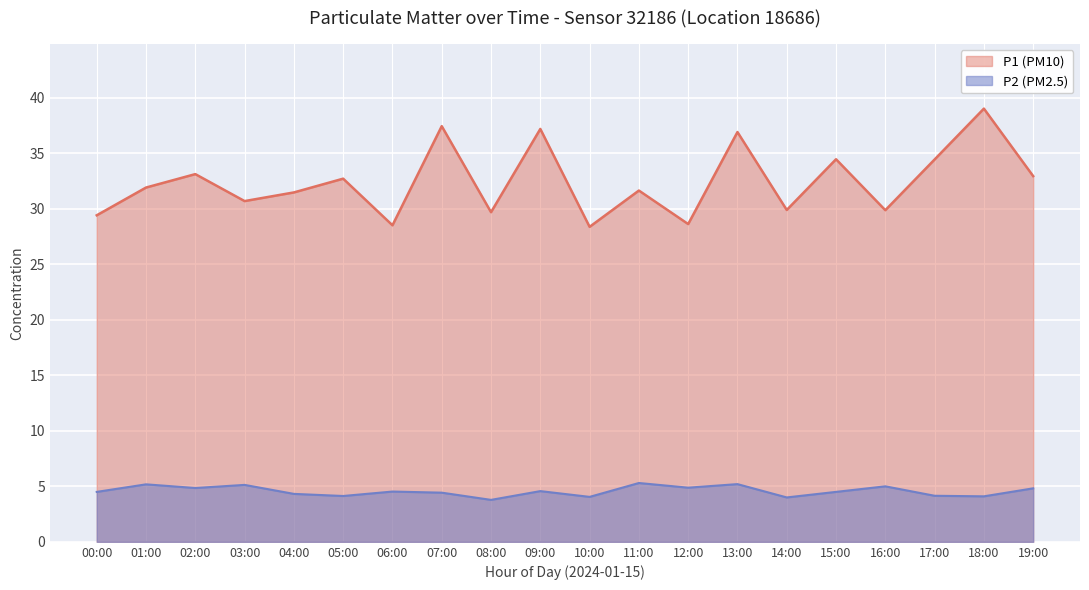

What is the total value across all series at 12:00?

33.5